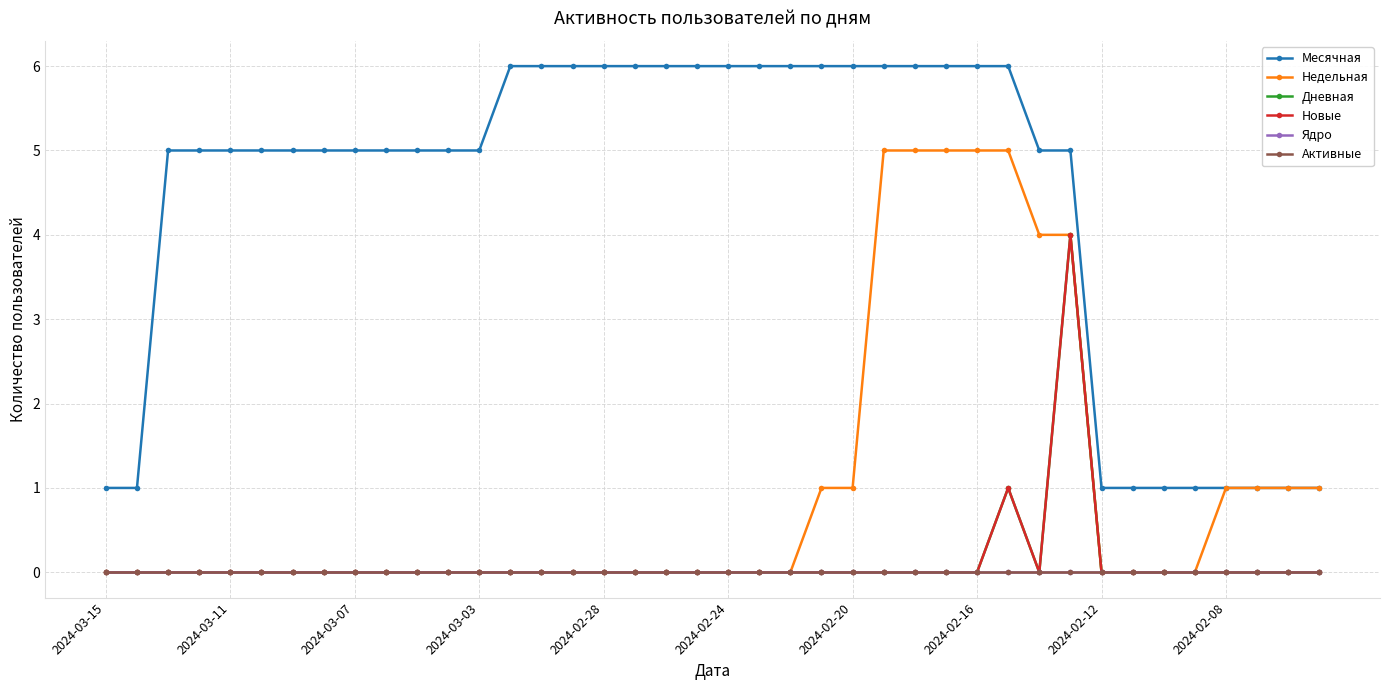

True or false: Недельная has more than 2 points higher than both neighbors.

False